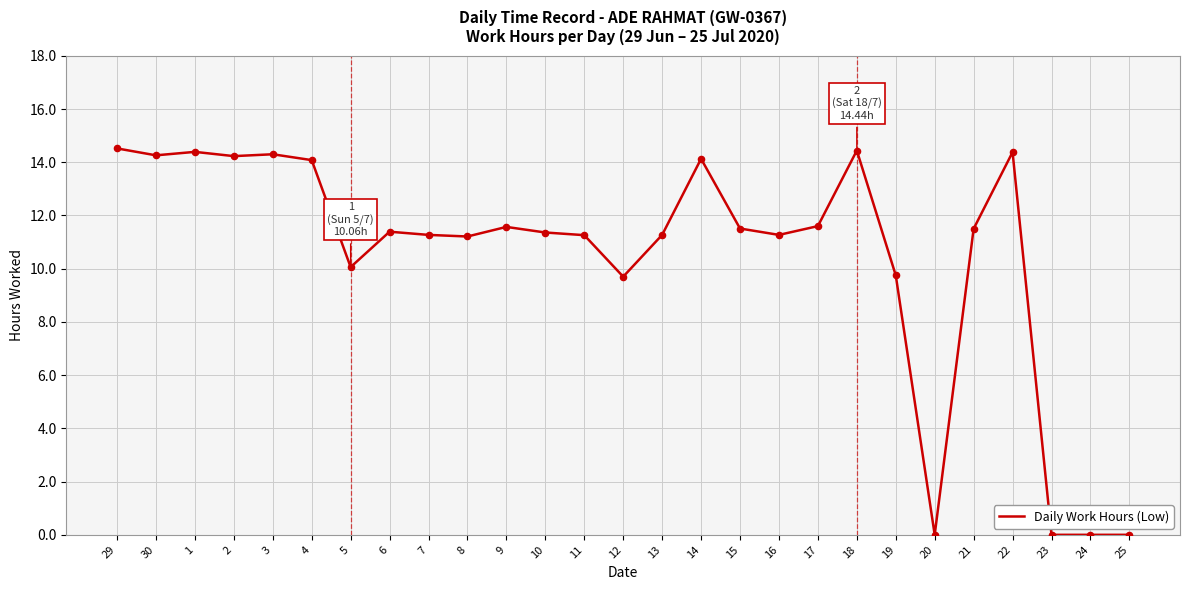

Approximately how many times larger is the value at 14 compared to 29?

1.0